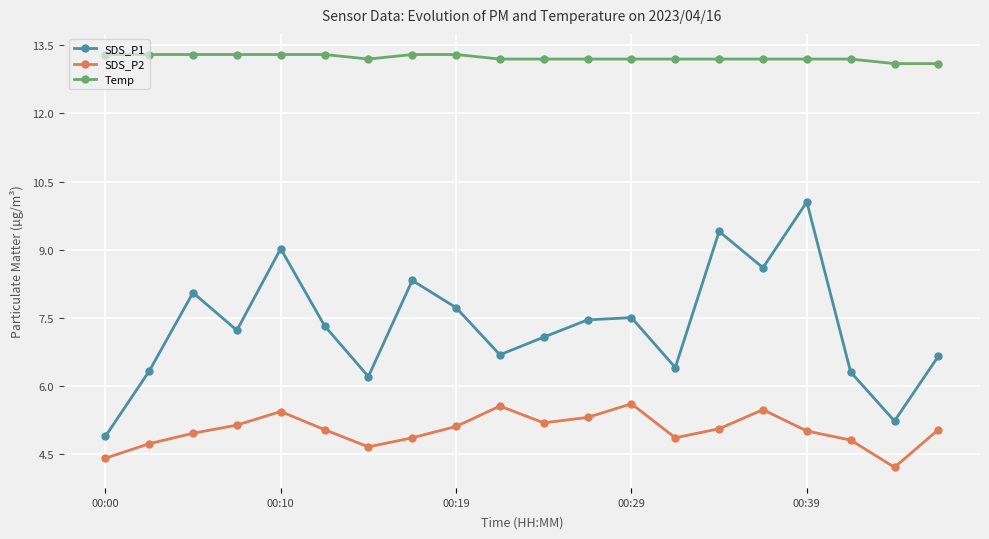

True or false: SDS_P2 and SDS_P1 intersect in this chart.

False